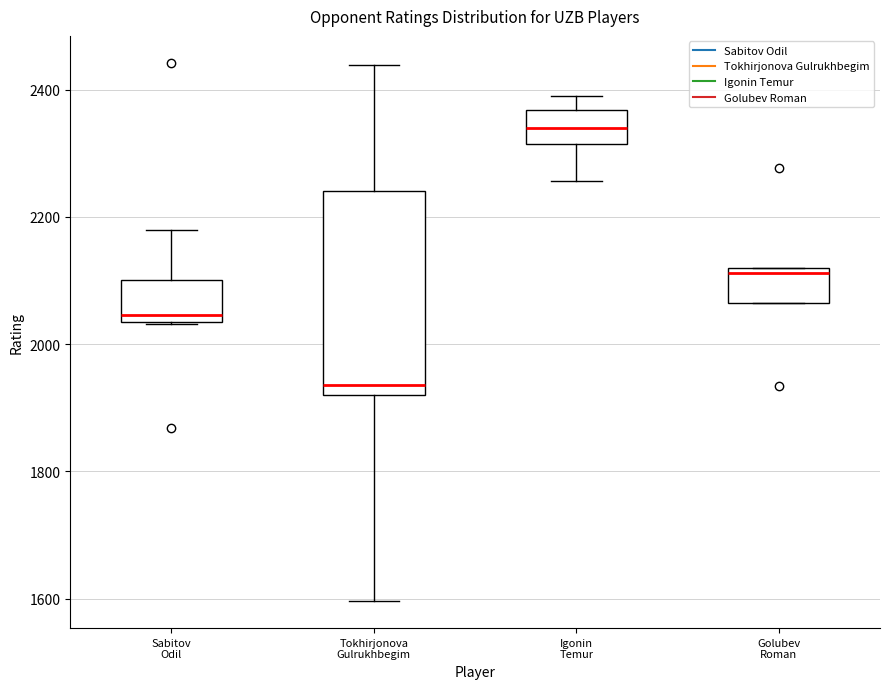

Which box has the highest median line?

Igonin Temur